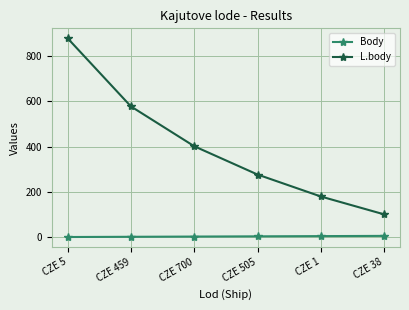

What is the greatest value displayed?

879